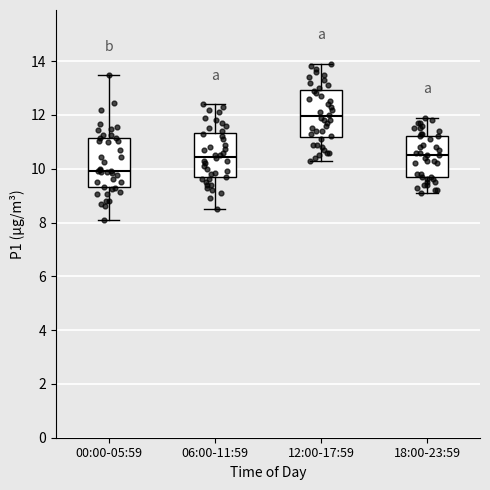

Where is the lower edge of the box for 06:00-11:59 on the y-axis? The values are not printed on the chart, so give them approximately, as read against the axis.

9.6